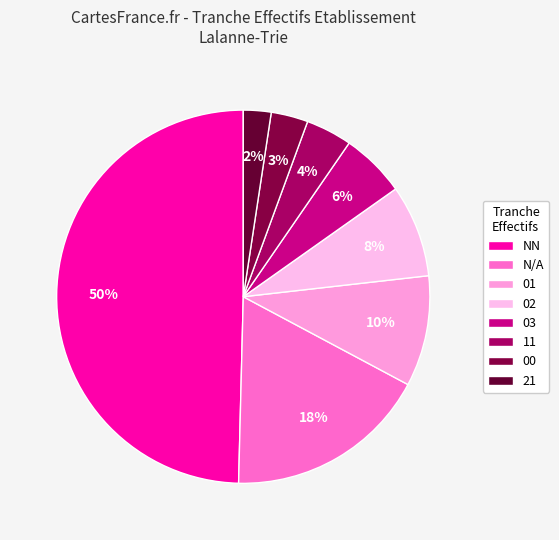

True or false: 21 accounts for 2% of the total.

True